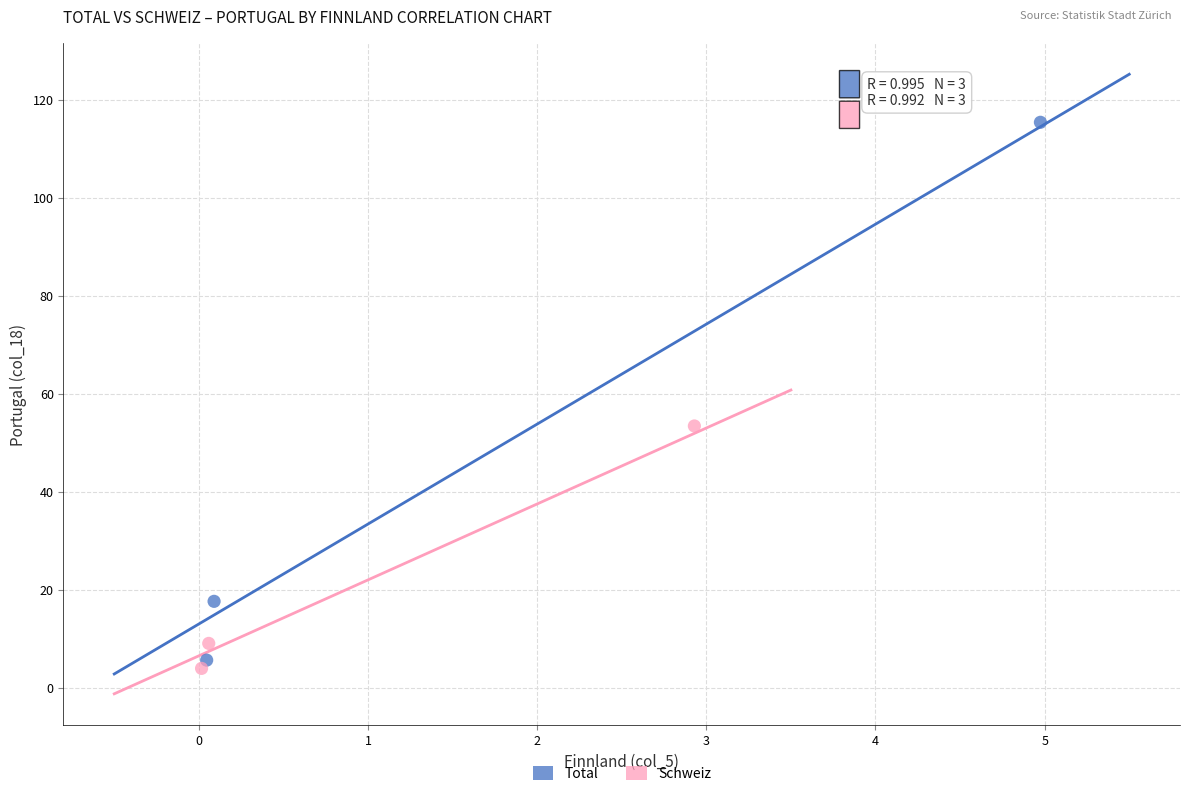

Which series contains the highest Y value?

Total